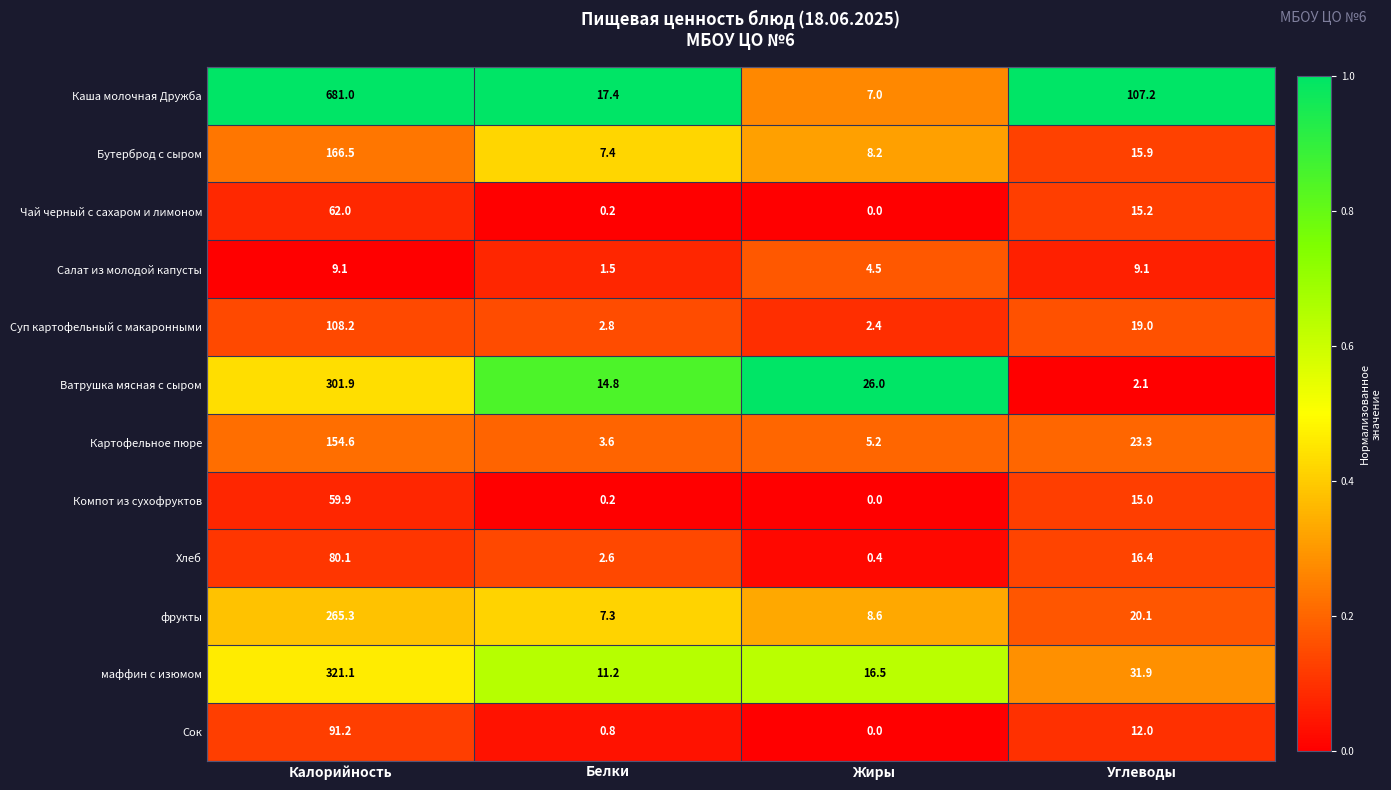

How many series are shown in this chart?

12